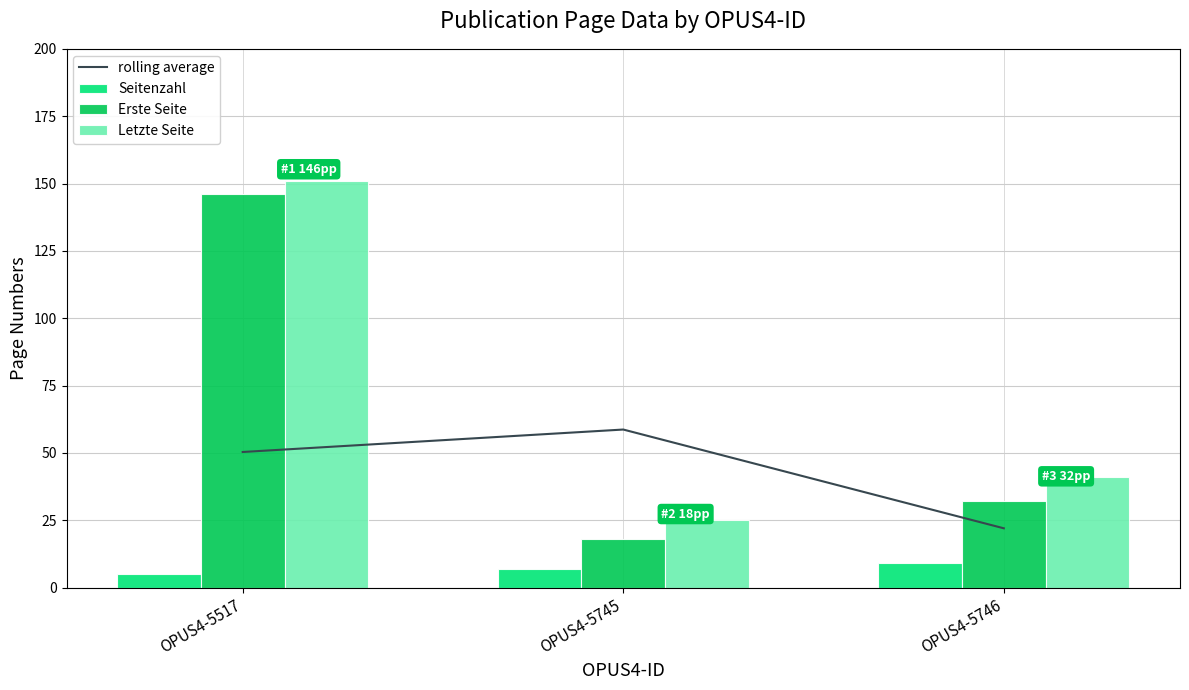

The rolling average series shows 34.0 at OPUS4-5746. True or false?

False